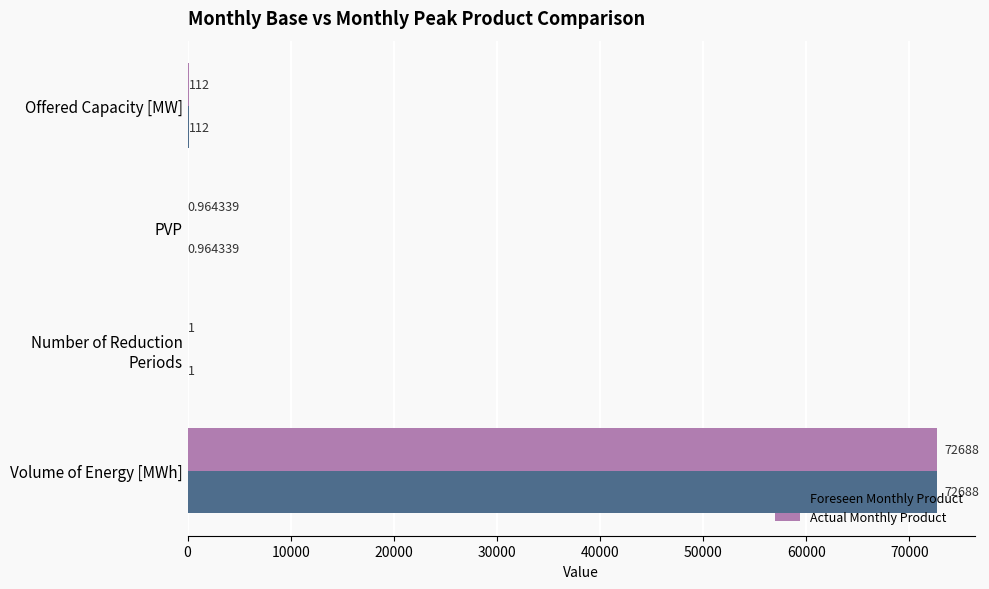

At which label is Foreseen Monthly Product closest to 36344?

Offered Capacity [MW]